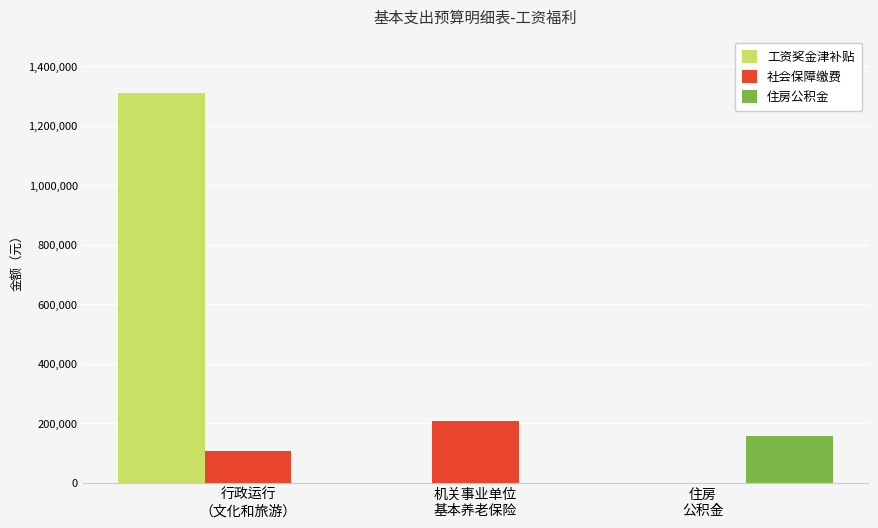

What is the sum of the 住房公积金 values at 住房
公积金 and 行政运行
（文化和旅游）?

157321.0